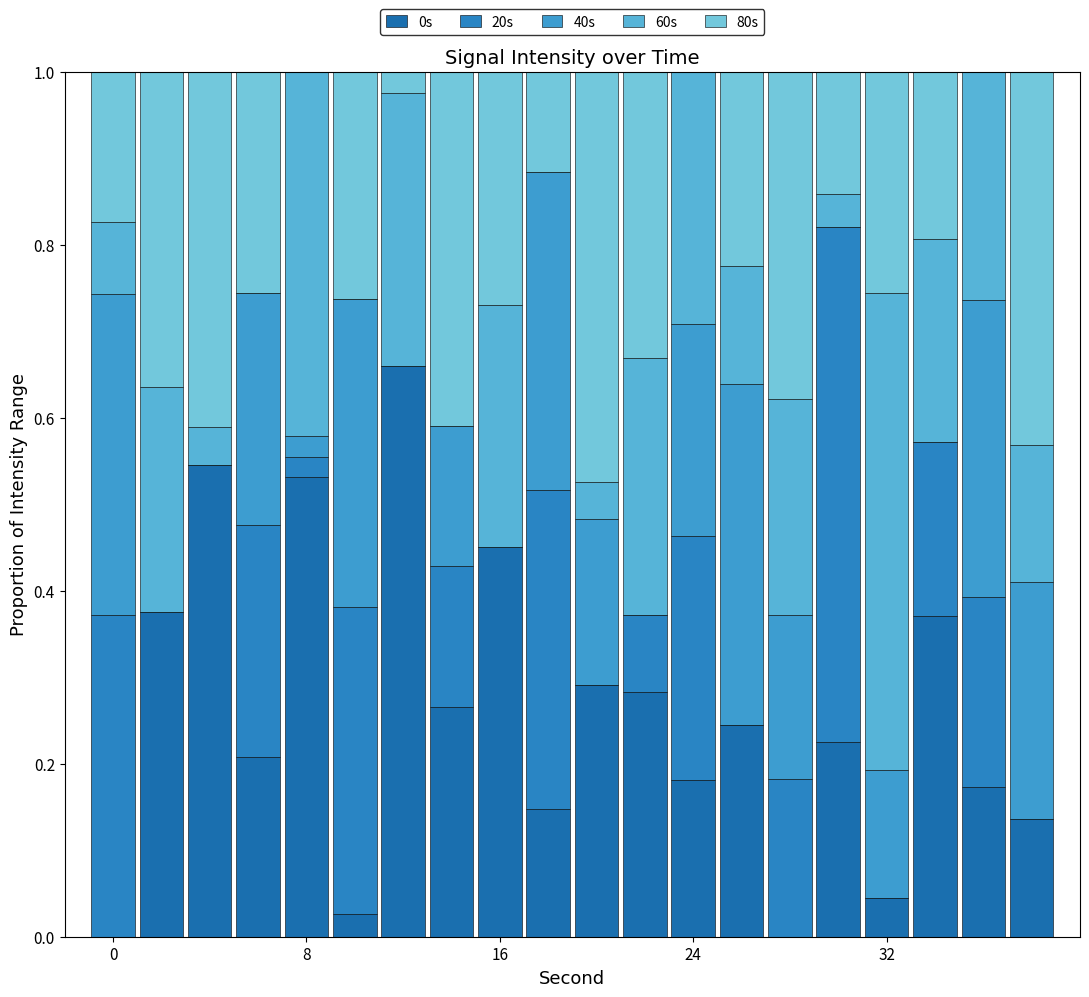

How many categories are shown in the chart?

20